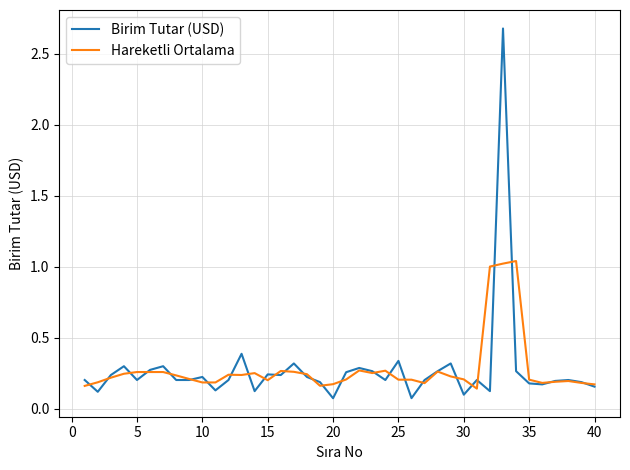

What is the highest value of the Birim Tutar (USD) series?

2.7